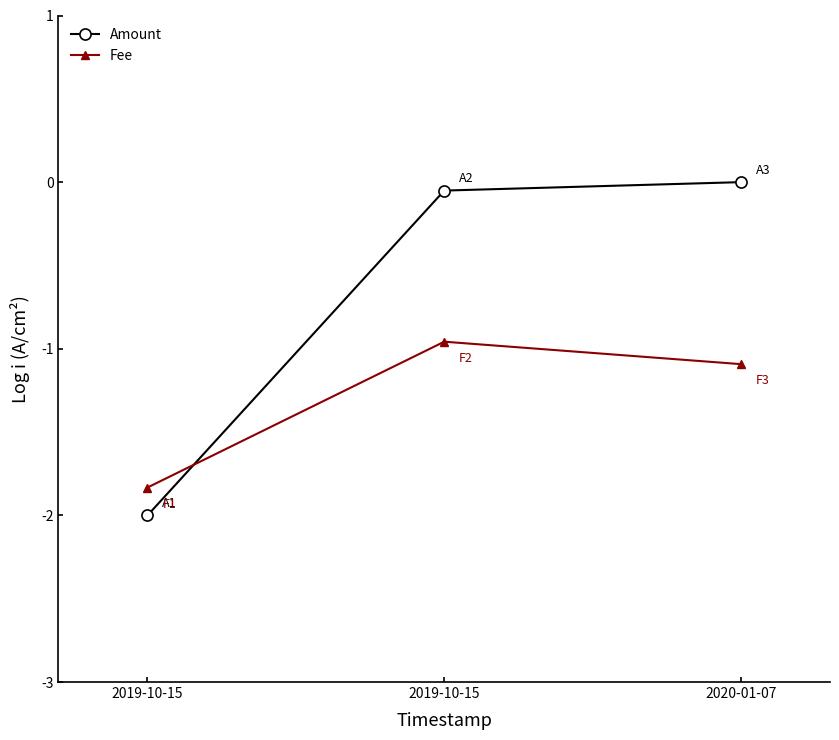

Does the chart have visible grid lines?

No